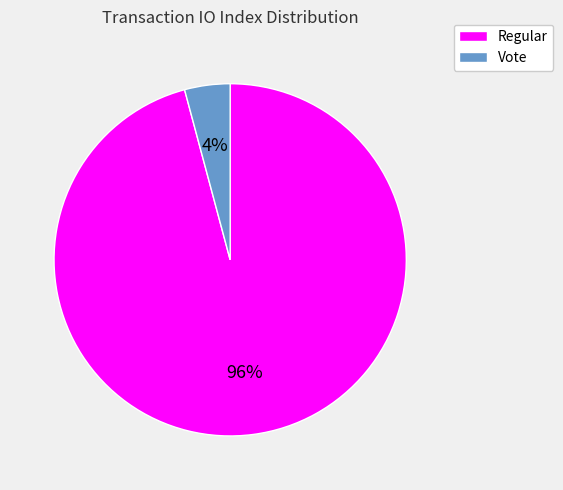

To the nearest percent, what portion does Regular represent?

96%